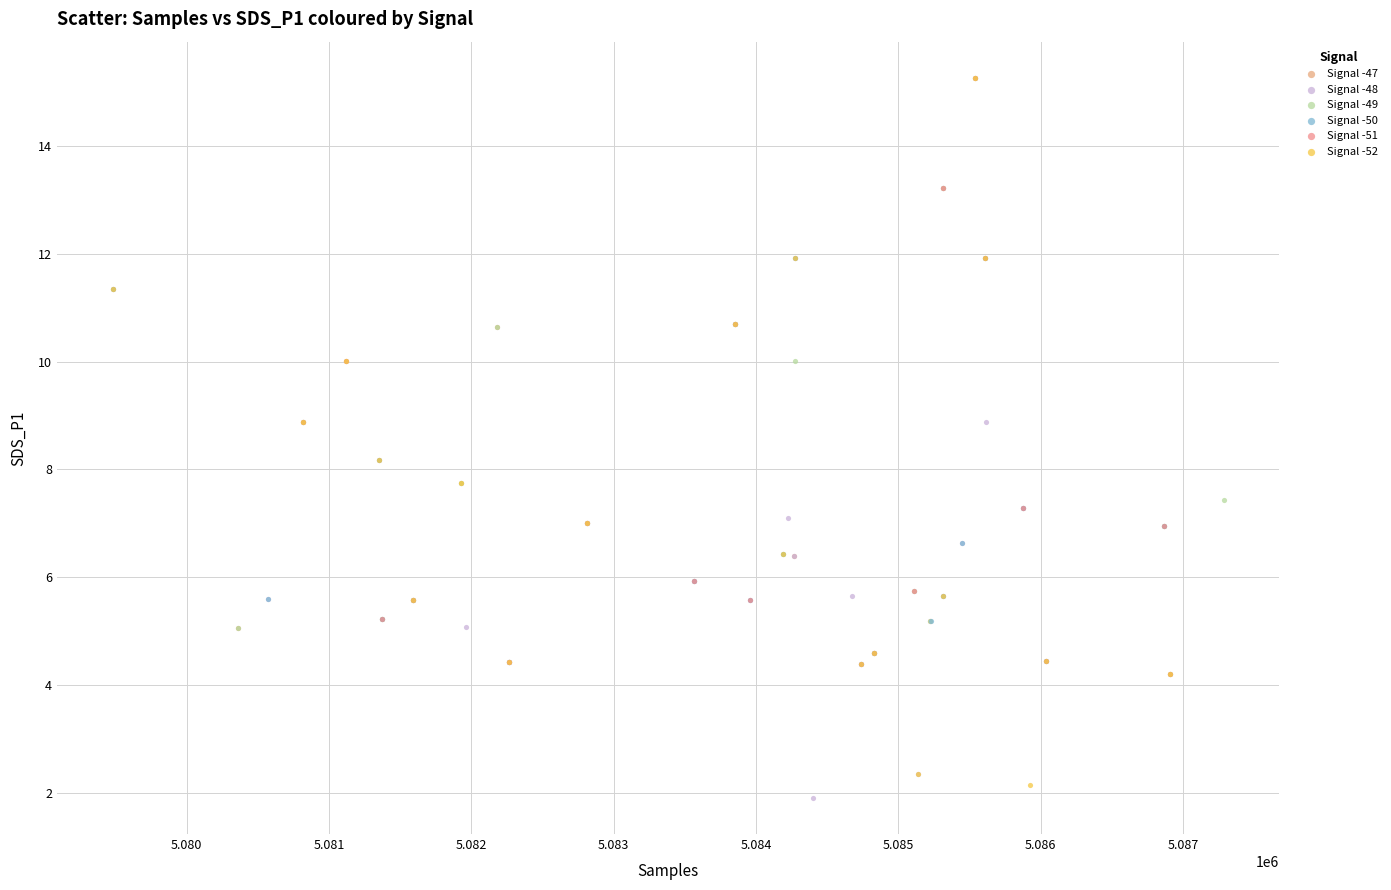

Which series has the largest Y range (max minus min)?

Signal -52